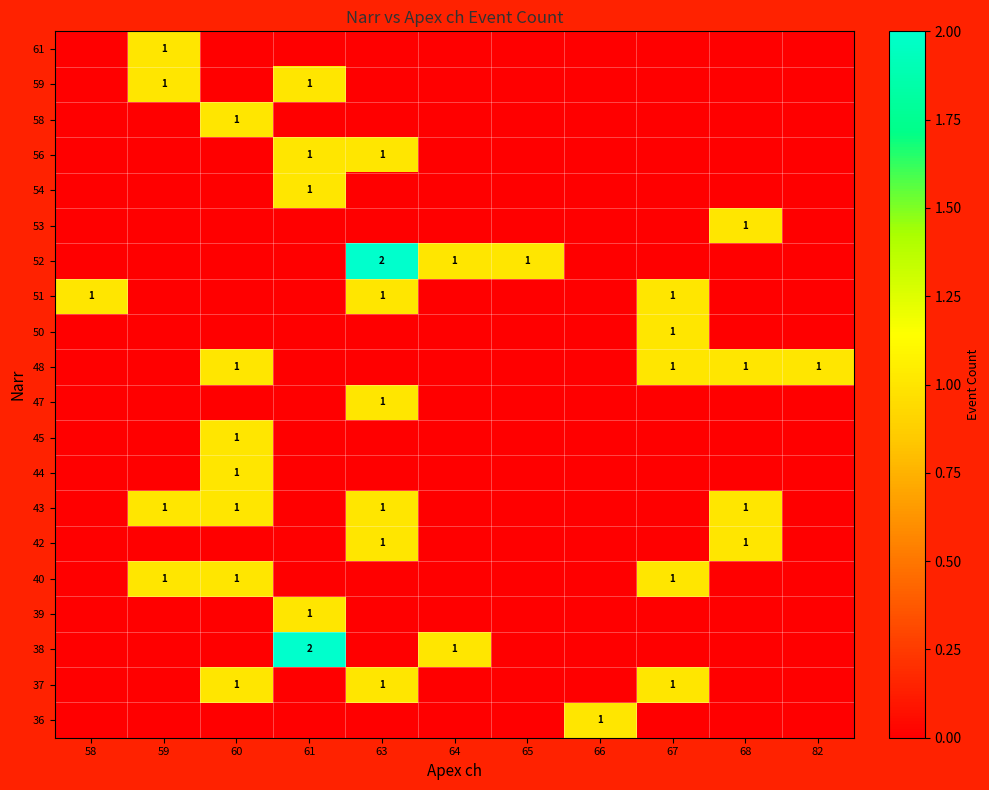

True or false: 37 has a value of 1 at 67.

True